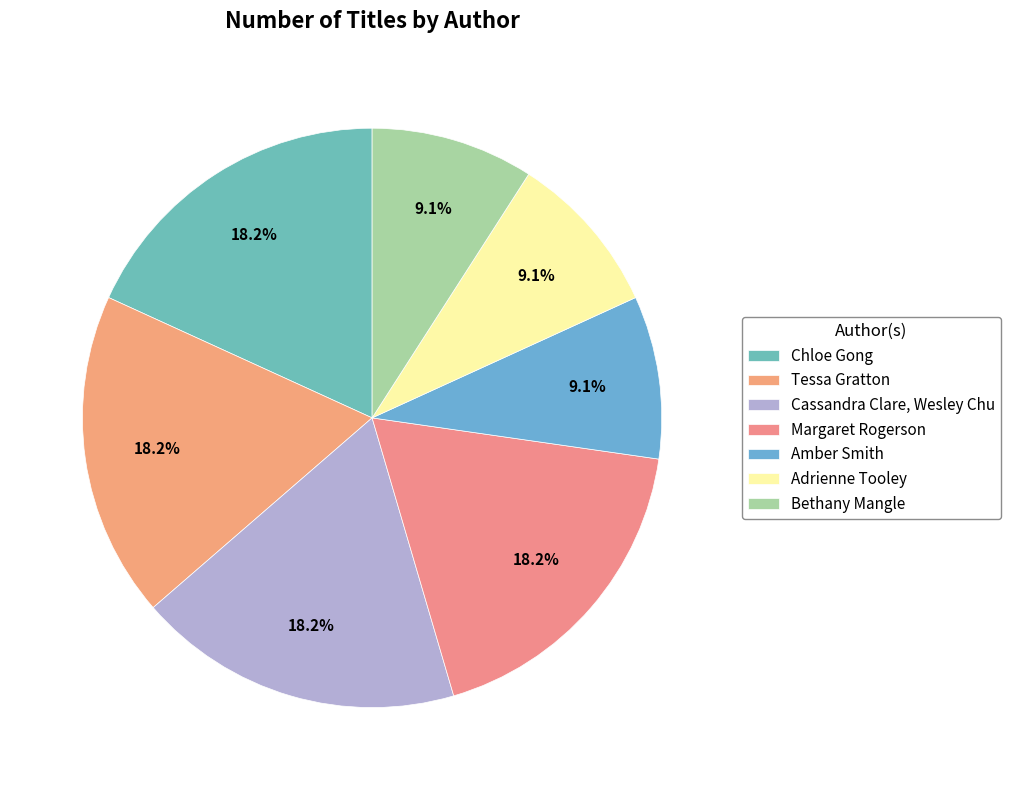

Is the sum of Tessa Gratton and Bethany Mangle greater than half?

No